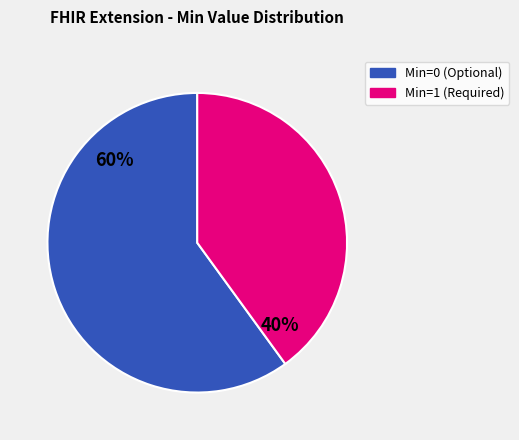

How many segments does this pie chart have?

2